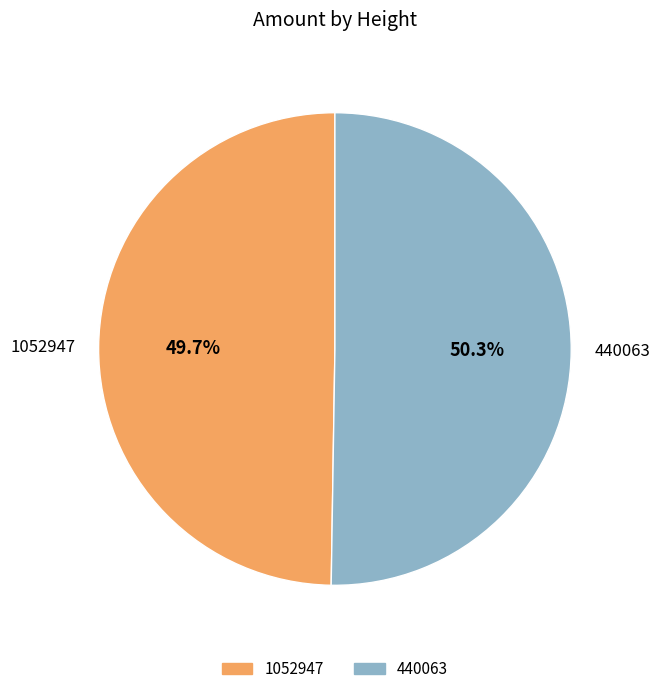

Is it true that 1052947 is 40% of the pie?

False